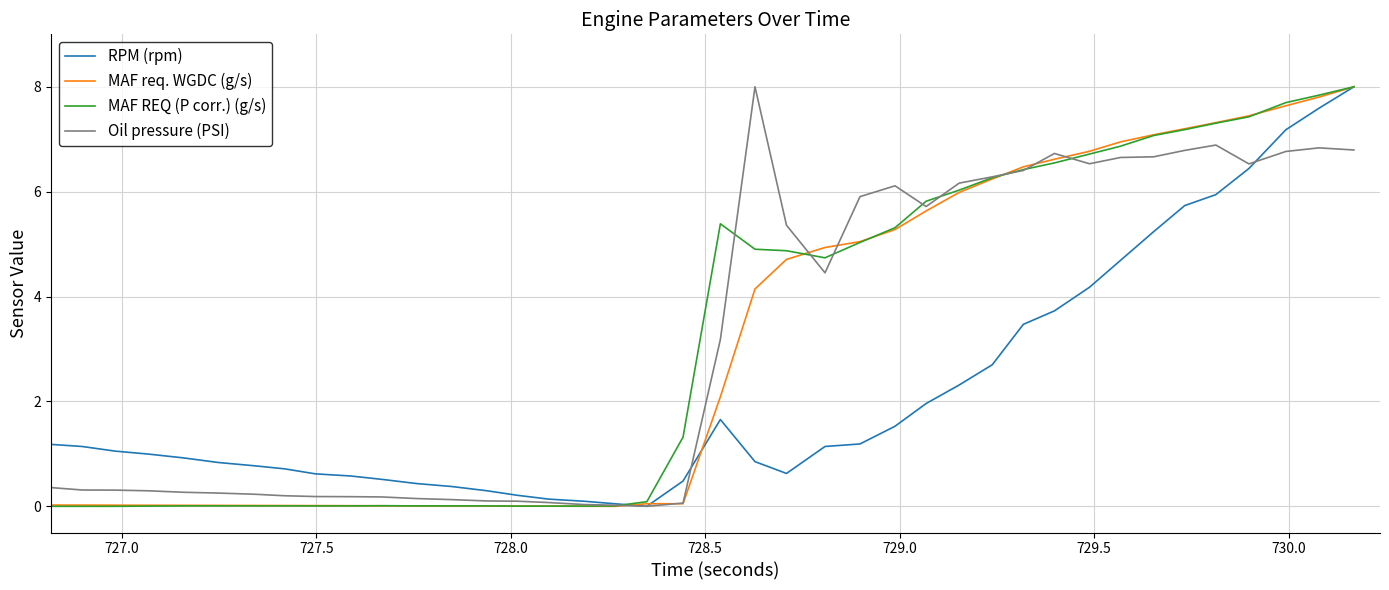

What is the maximum value for RPM (rpm)?

8.0